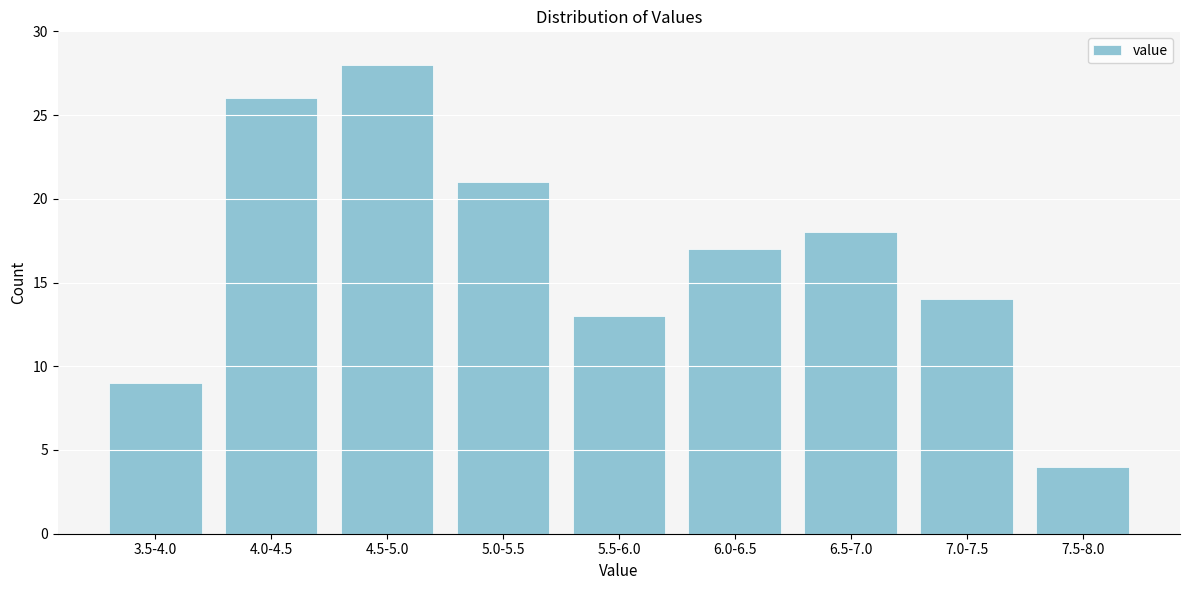

Reading right to left, list all the values displayed in this chart.

7.5-8.0=4	7.0-7.5=14	6.5-7.0=18	6.0-6.5=17	5.5-6.0=13	5.0-5.5=21	4.5-5.0=28	4.0-4.5=26	3.5-4.0=9